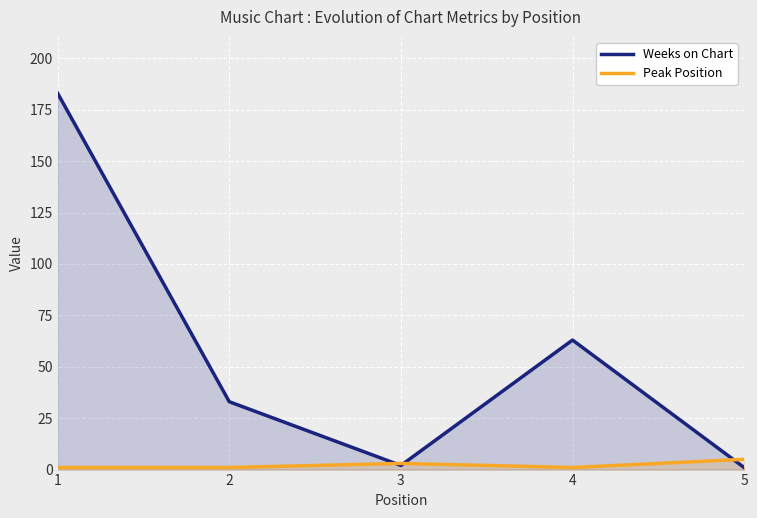

Is it true that Peak Position equals 1 at 2?

False